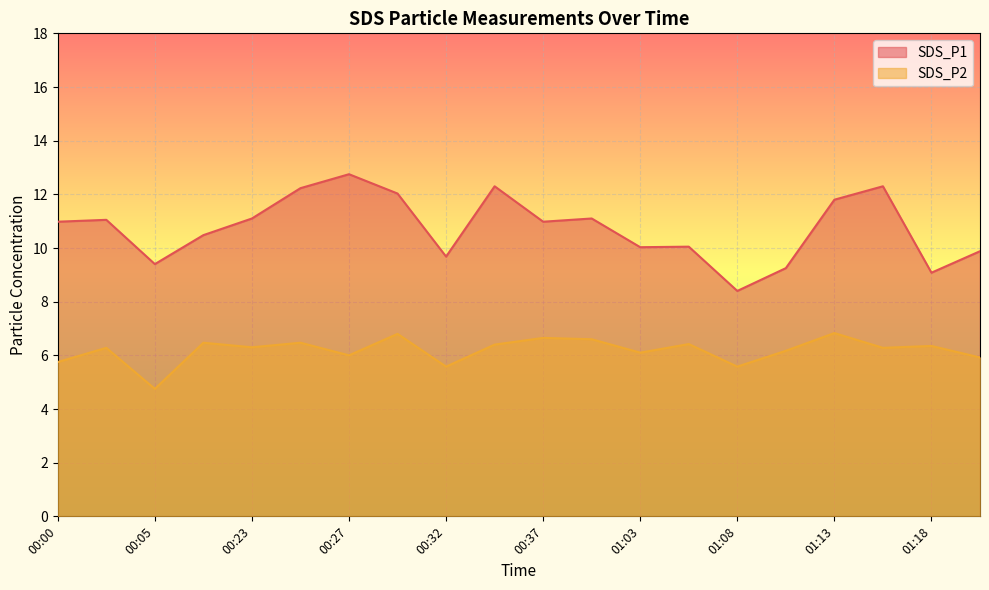

In SDS_P2, how many points are lower than both neighbors (excluding endpoints)?

7